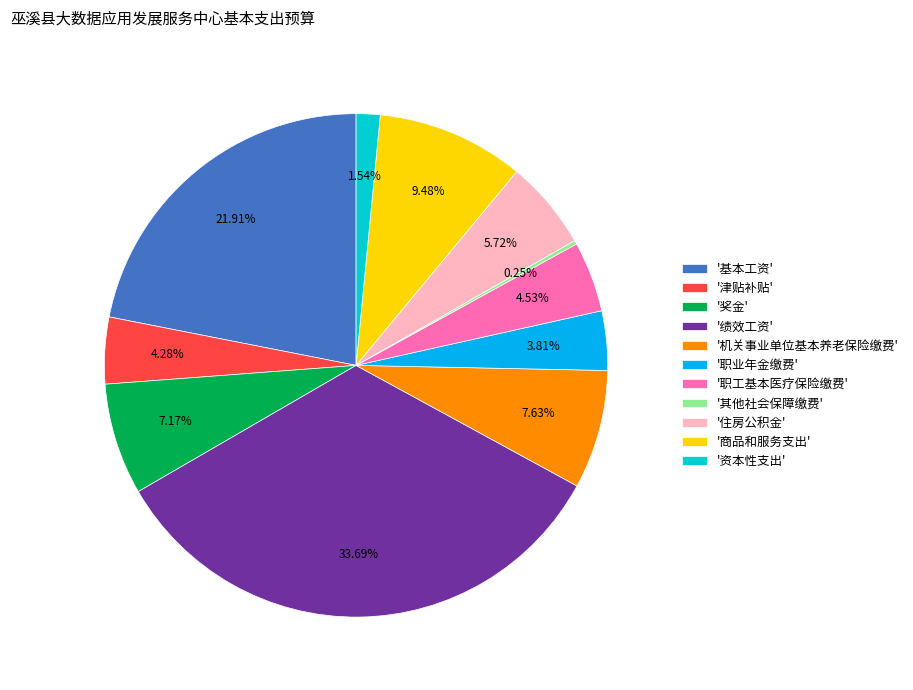

Which has a higher value, '机关事业单位基本养老保险缴费' or '基本工资'?

'基本工资'